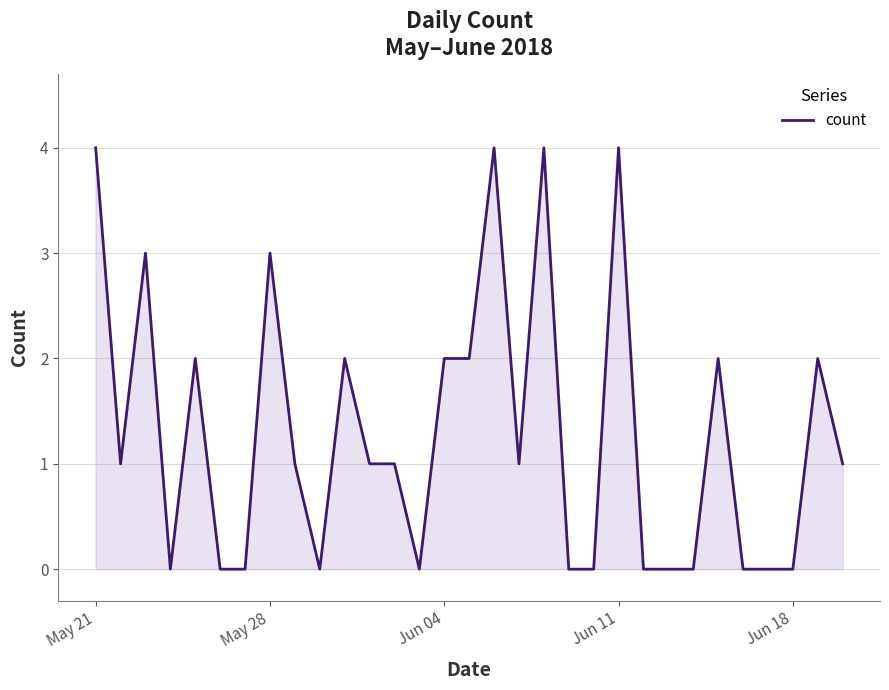

Reading left to right, transcribe all the data shown in this chart.

4	1	3	0	2	0	0	3	1	0	2	1	1	0	2	2	4	1	4	0	0	4	0	0	0	2	0	0	0	2	1